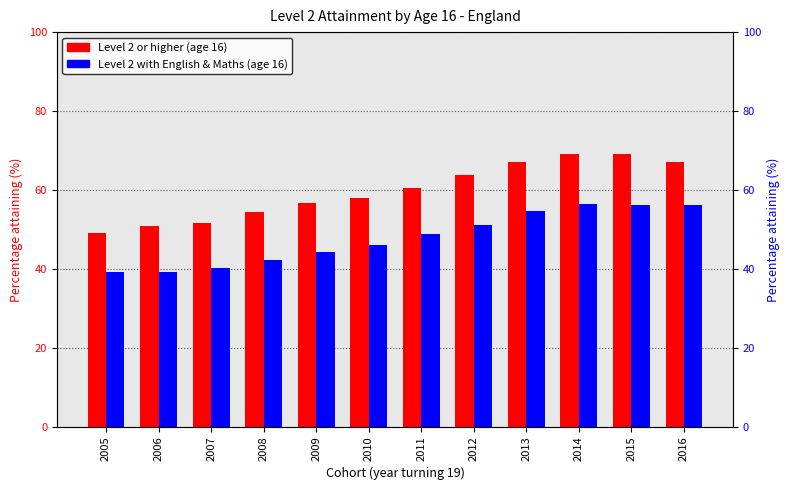

At which category does the chart reach its peak across all series?

2015